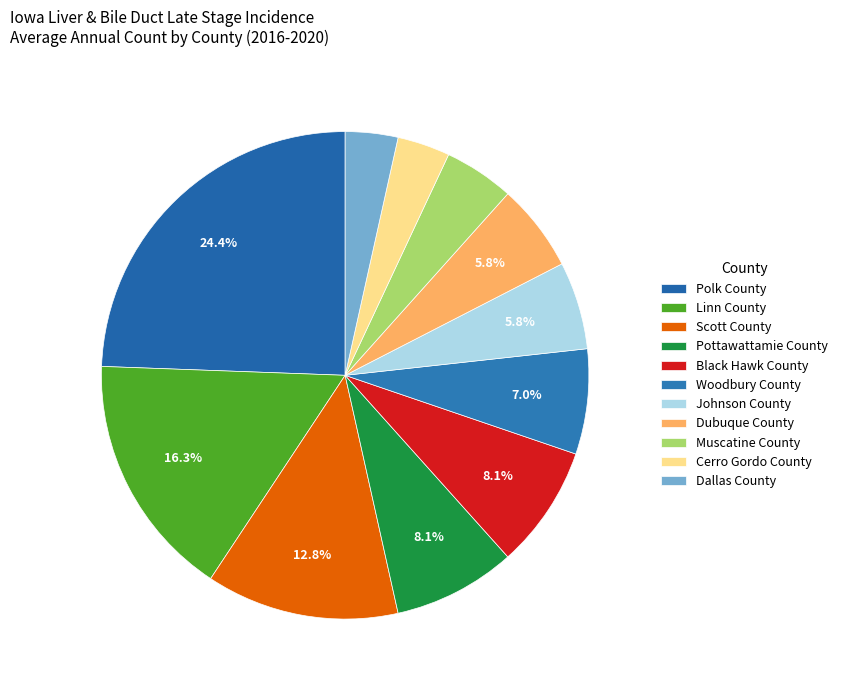

Which slice is the largest?

Polk County